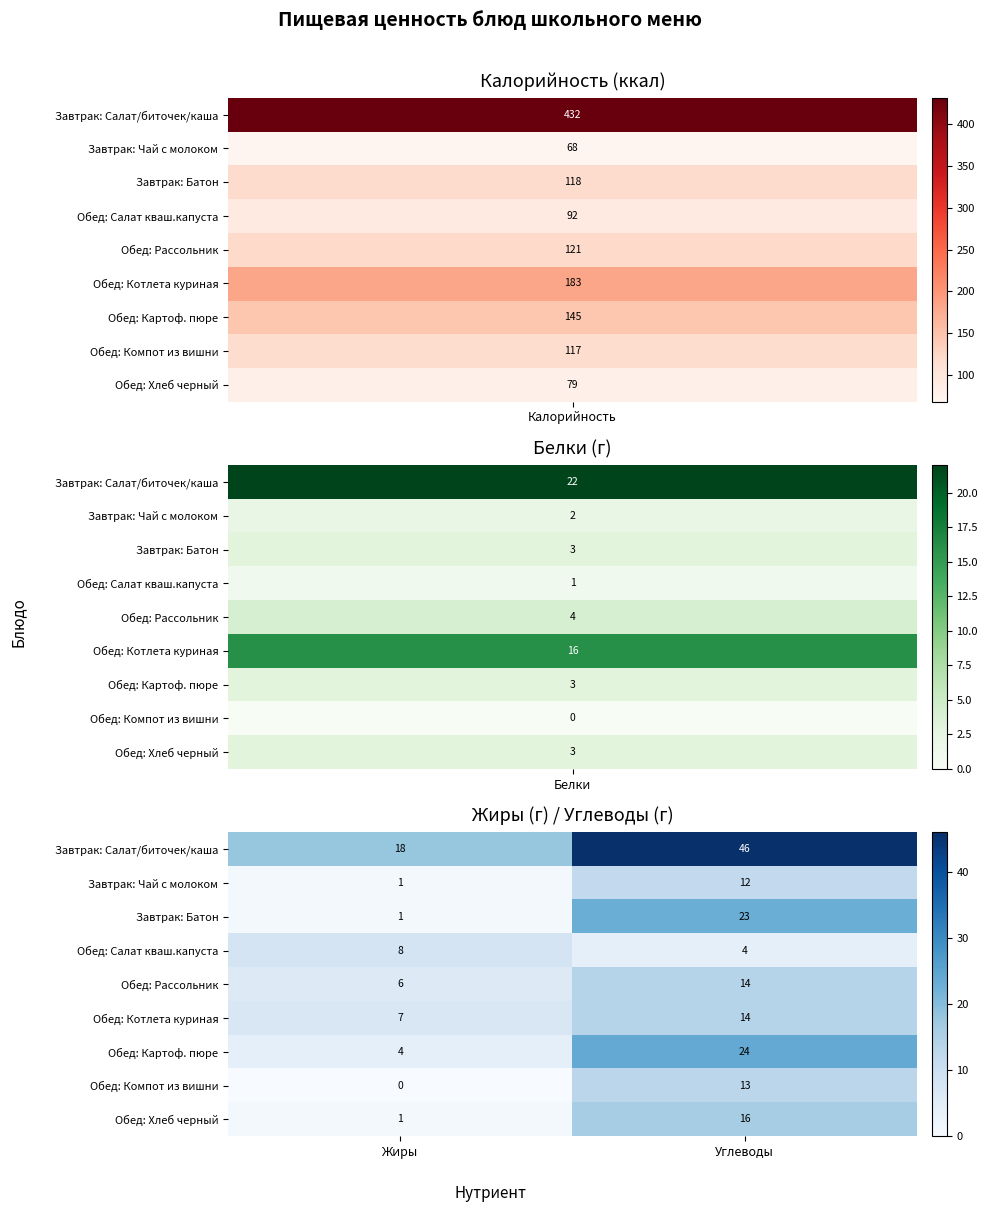

Reading left to right, extract all data points from this chart.

Завтрак: Салат/биточек/каша: Жиры=18	Углеводы=46
Завтрак: Чай с молоком: Жиры=1	Углеводы=12
Завтрак: Батон: Жиры=1	Углеводы=23
Обед: Салат кваш.капуста: Жиры=8	Углеводы=4
Обед: Рассольник: Жиры=6	Углеводы=14
Обед: Котлета куриная: Жиры=7	Углеводы=14
Обед: Картоф. пюре: Жиры=4	Углеводы=24
Обед: Компот из вишни: Жиры=0	Углеводы=13
Обед: Хлеб черный: Жиры=1	Углеводы=16